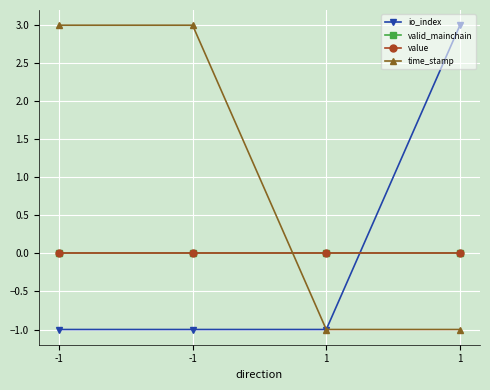

Rank the series by their maximum value, from lowest to highest.

valid_mainchain, value, io_index, time_stamp